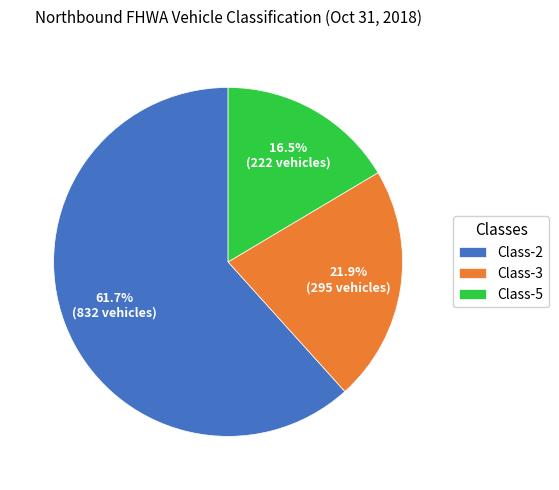

Which category has the biggest portion of the pie?

Class-2